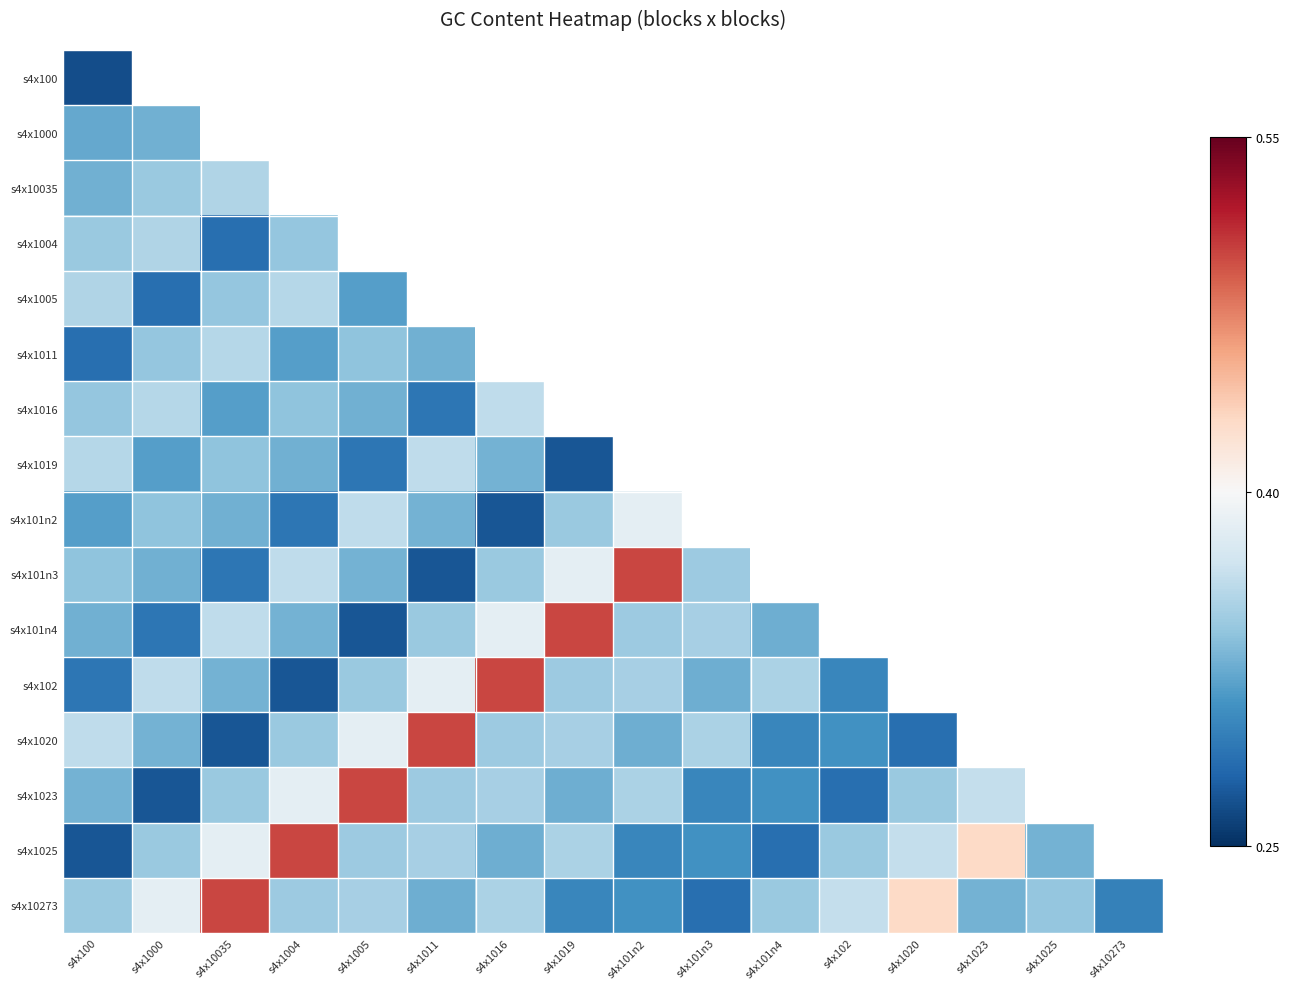

At which category is the sum across all series the highest?

s4x100